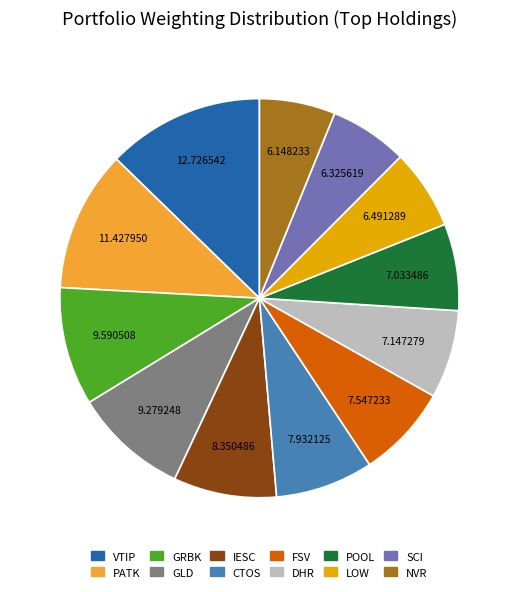

What is the largest slice in the pie chart?

VTIP